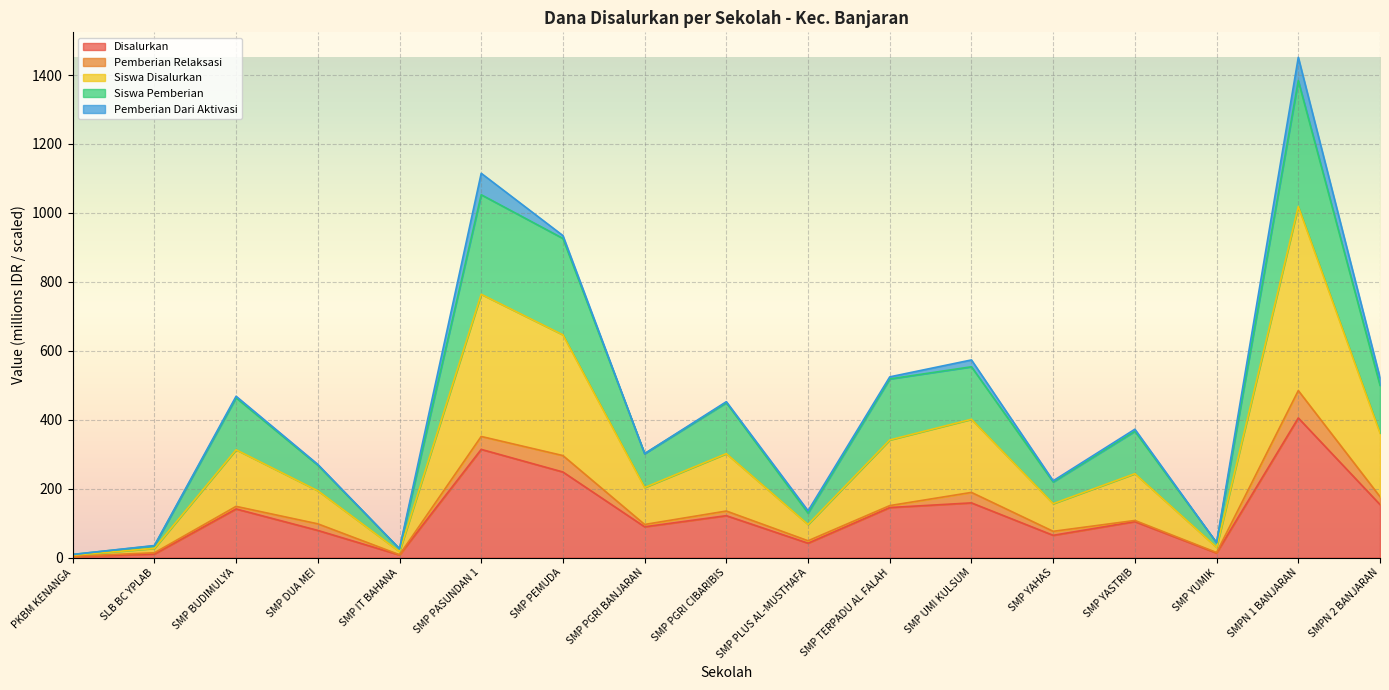

Which series has the largest range (max minus min)?

Siswa Disalurkan